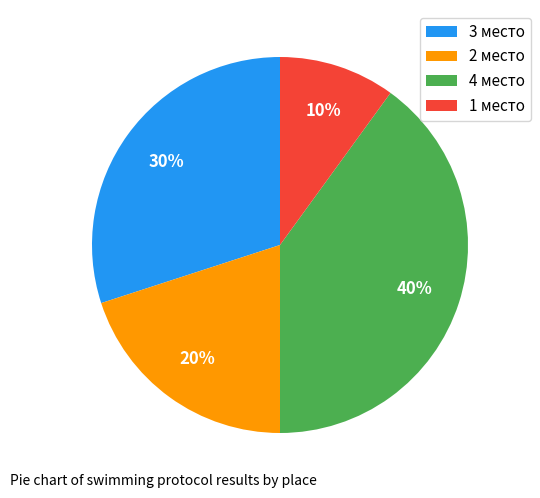

How many segments does this pie chart have?

4